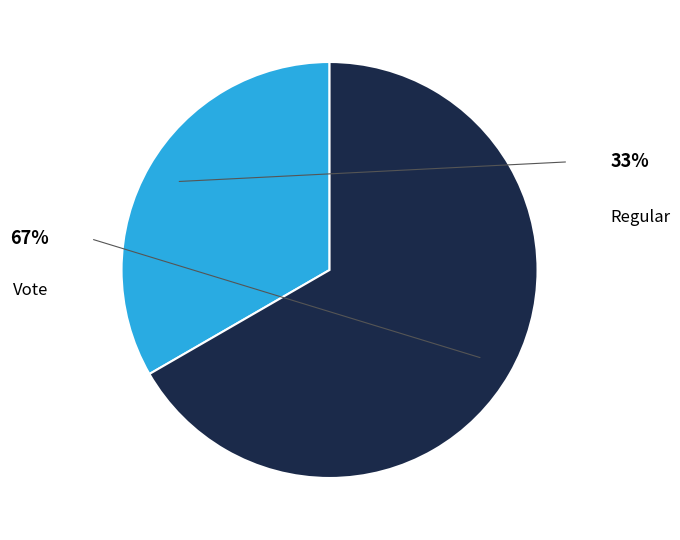

Combined, what portion of the pie is Regular and Vote?

100.0%